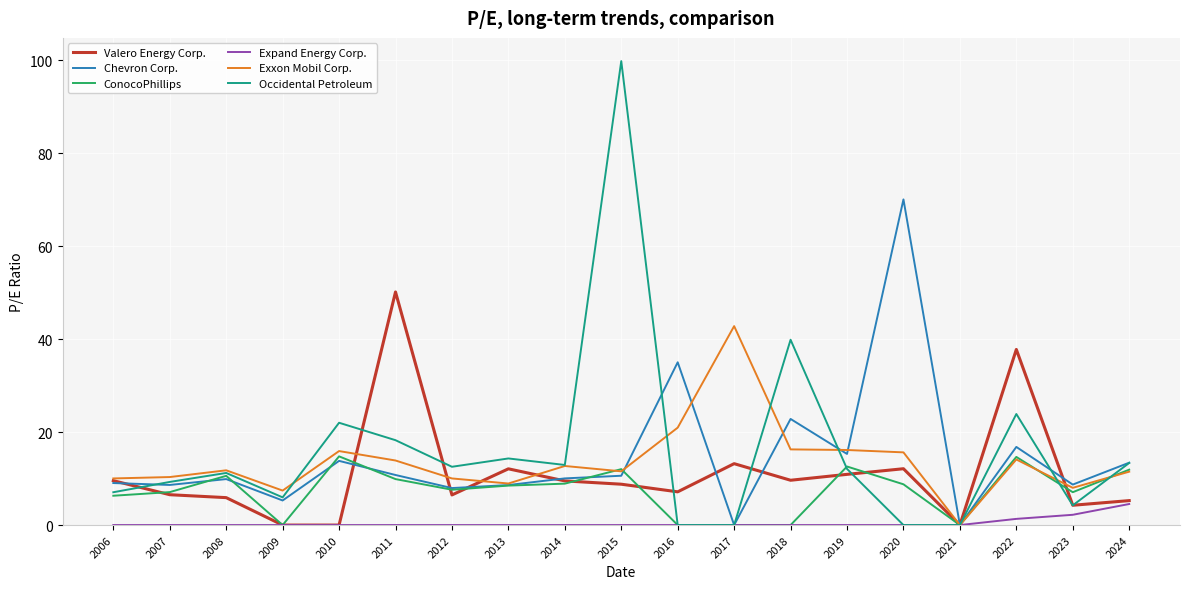

How many lines are shown in the chart?

6